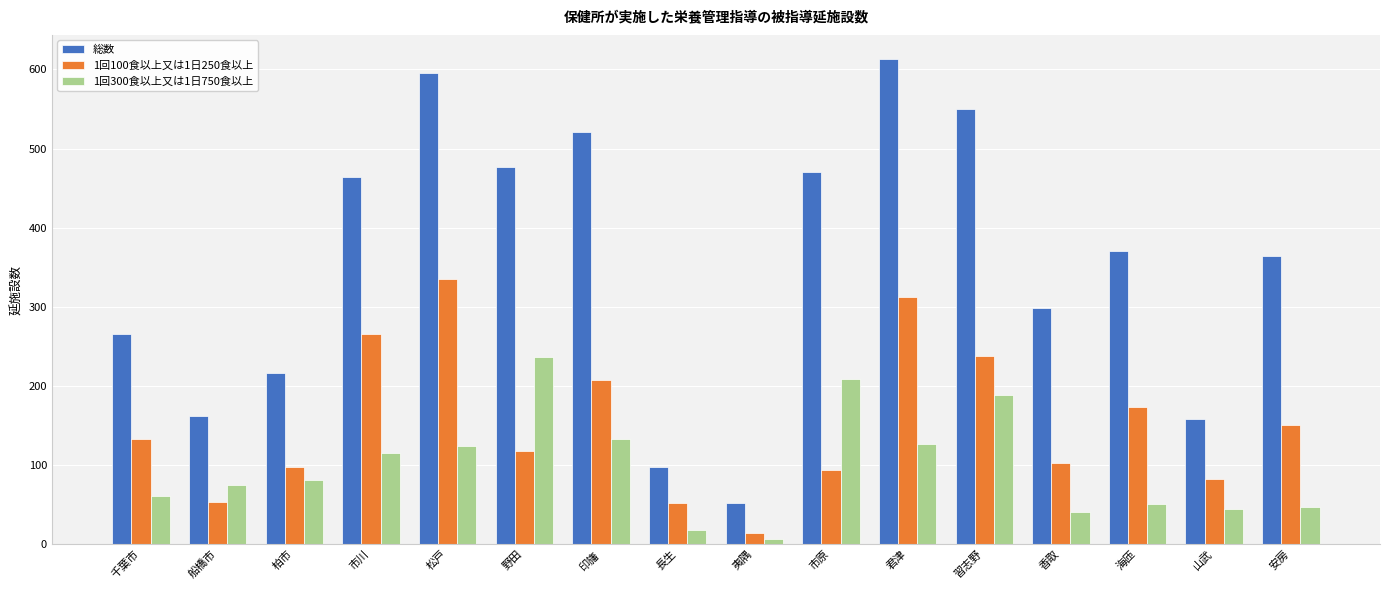

What is the label of the 12th bar from the right?

松戸